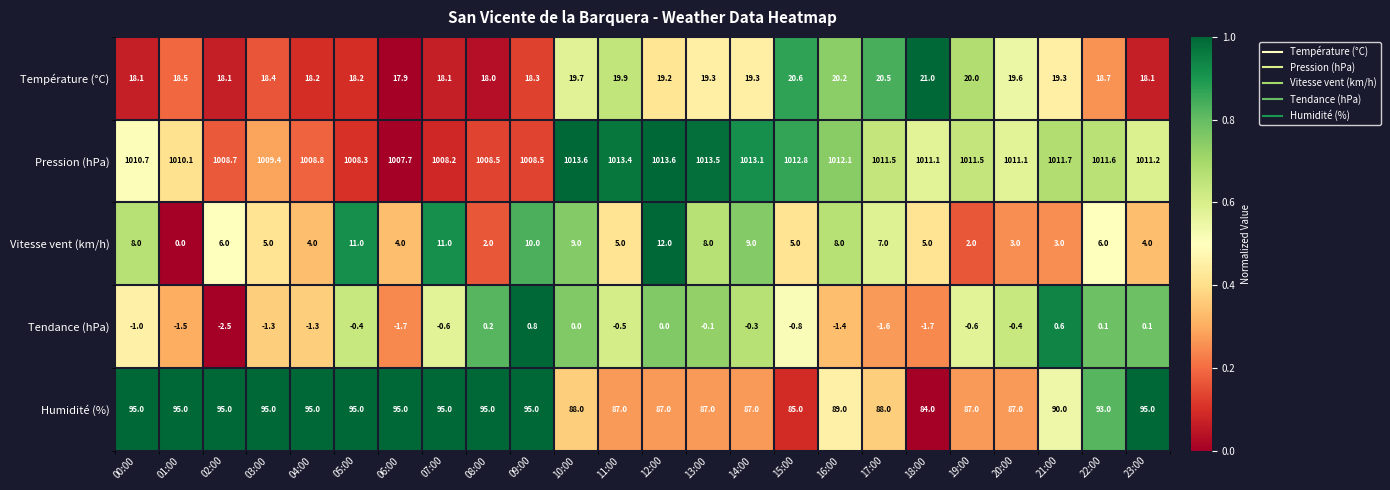

Is it true that Température (°C) equals 19.3 at 13:00?

True